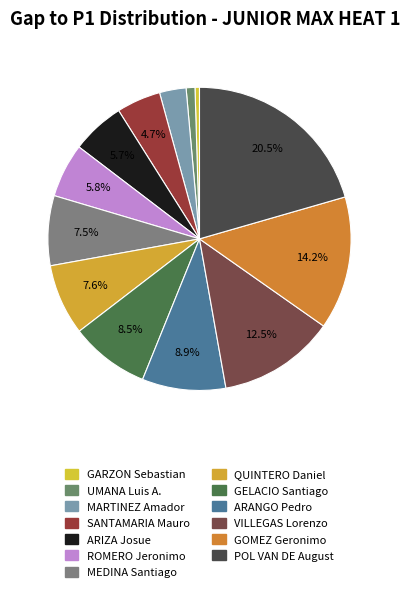

Which has a higher value, ROMERO Jeronimo or UMANA Luis A.?

ROMERO Jeronimo